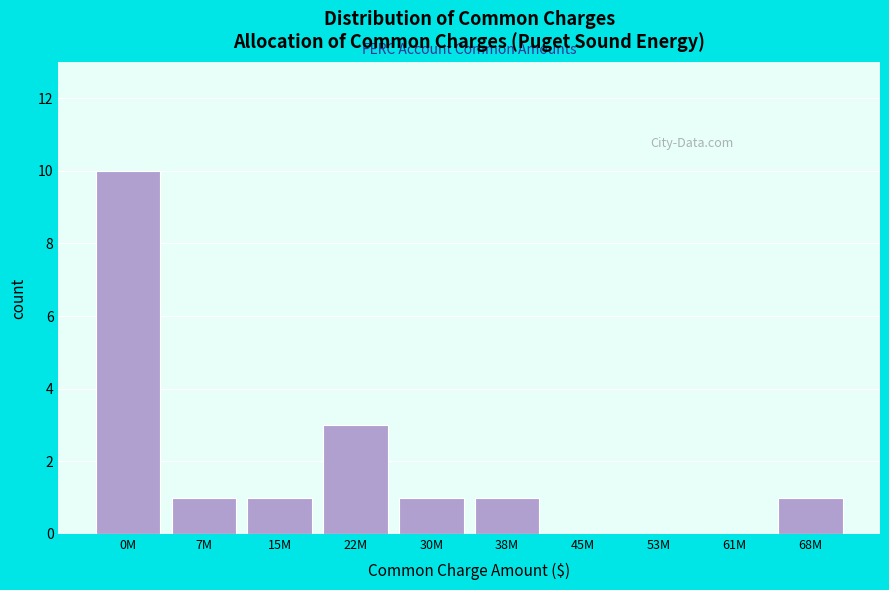

Reading left to right, list all the values displayed in this chart.

0M=10	7M=1	15M=1	22M=3	30M=1	38M=1	45M=0	53M=0	61M=0	68M=1